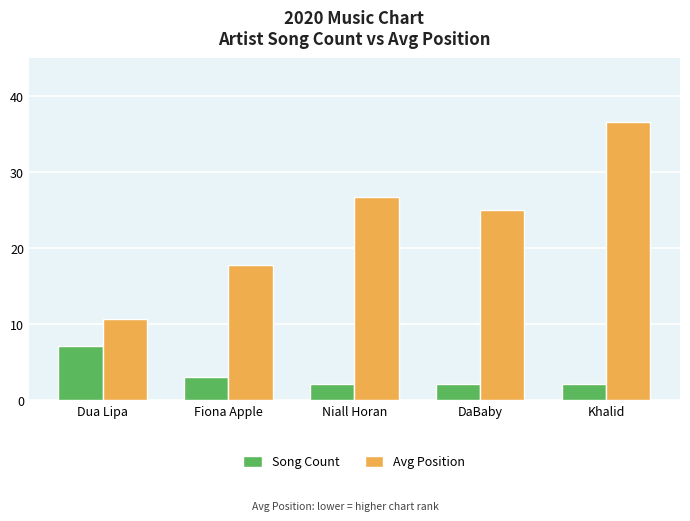

True or false: Avg Position has a value of 17.7 at Fiona Apple.

True